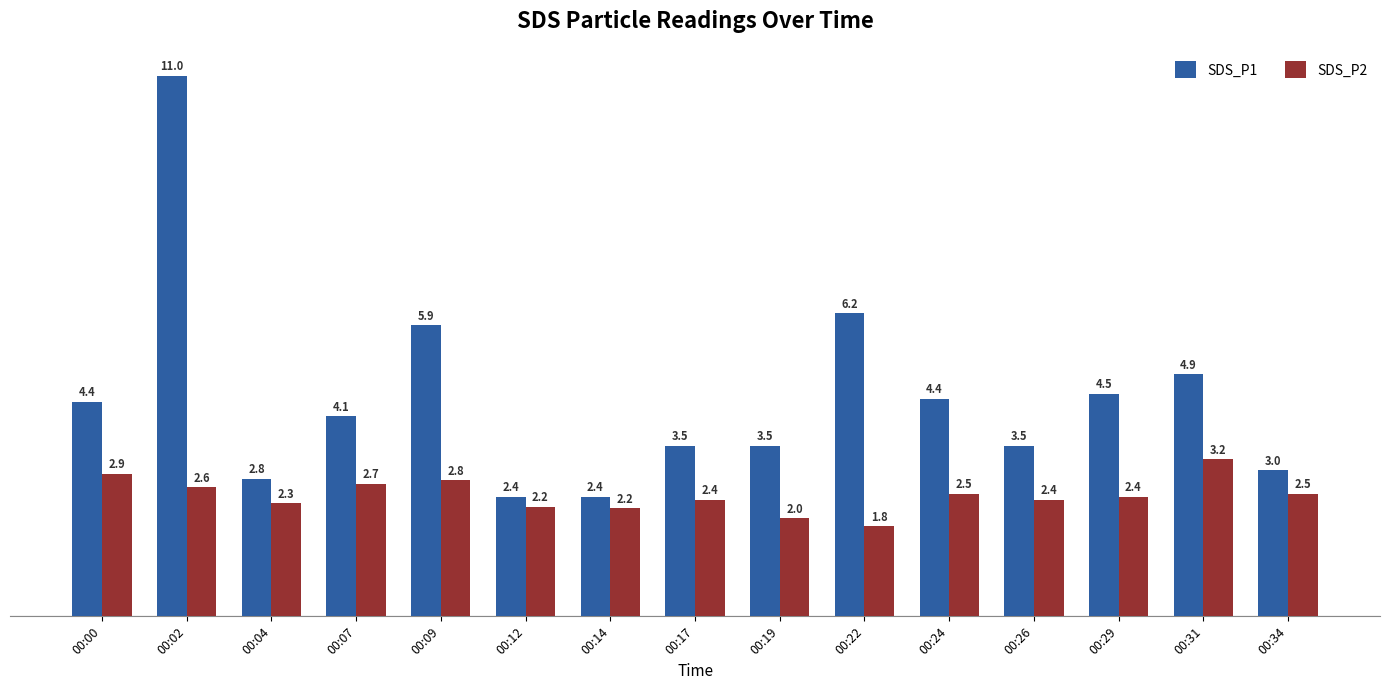

Reading right to left, list all the values displayed in this chart.

SDS_P1: 00:34=3.0	00:31=4.9	00:29=4.5	00:26=3.5	00:24=4.4	00:22=6.2	00:19=3.5	00:17=3.5	00:14=2.4	00:12=2.4	00:09=5.9	00:07=4.1	00:04=2.8	00:02=11.0	00:00=4.4
SDS_P2: 00:34=2.5	00:31=3.2	00:29=2.4	00:26=2.4	00:24=2.5	00:22=1.8	00:19=2.0	00:17=2.4	00:14=2.2	00:12=2.2	00:09=2.8	00:07=2.7	00:04=2.3	00:02=2.6	00:00=2.9